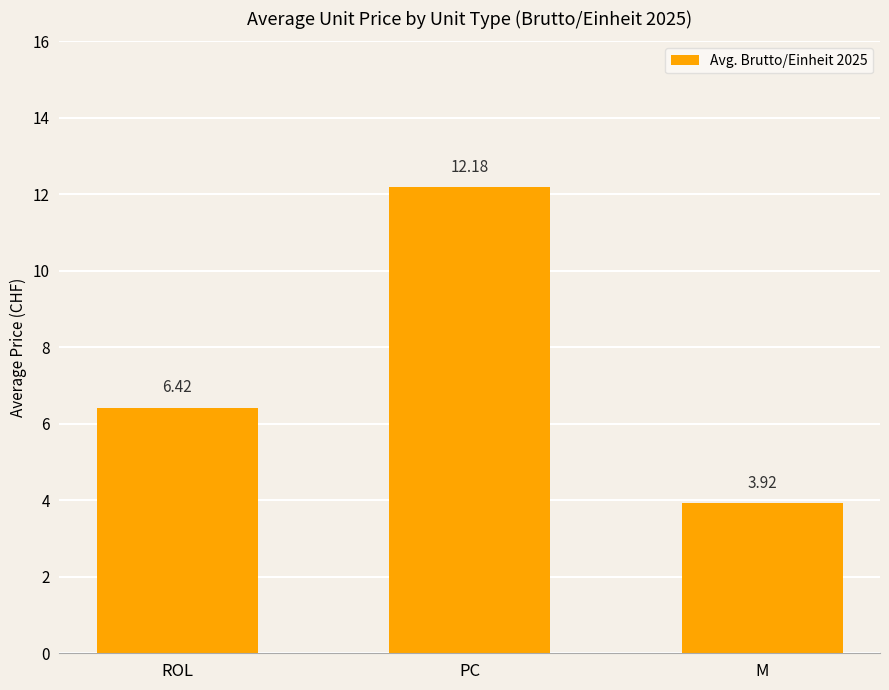

What is the difference between the maximum and minimum values?

8.3